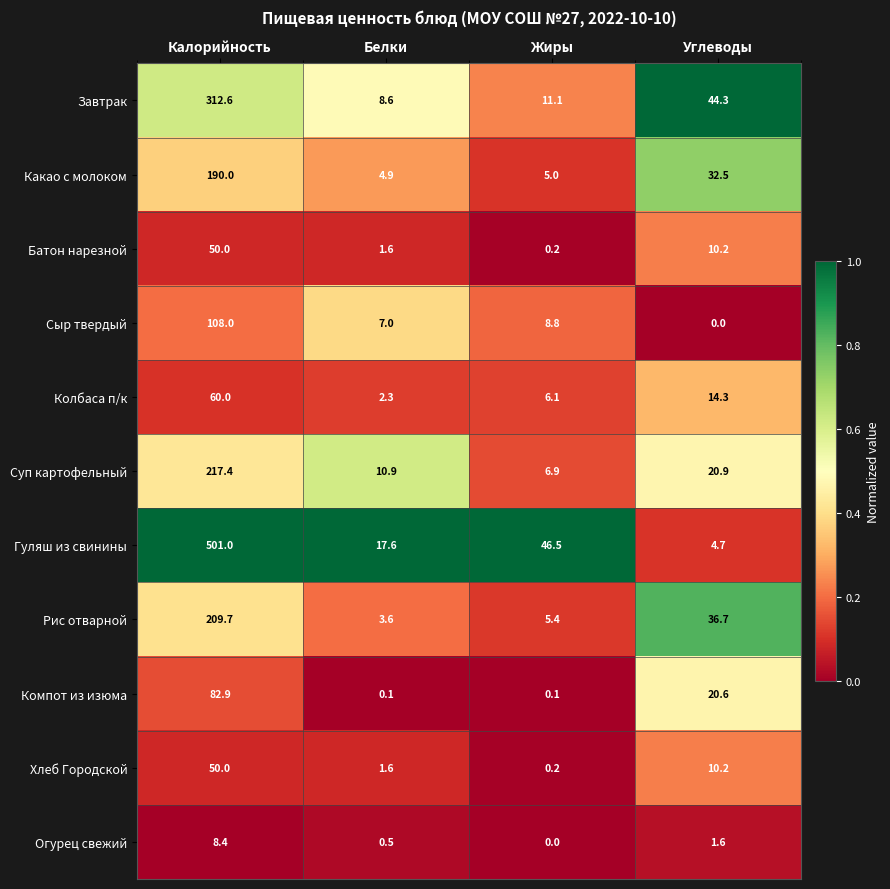

What is the difference between the highest and lowest values at Жиры?

46.5